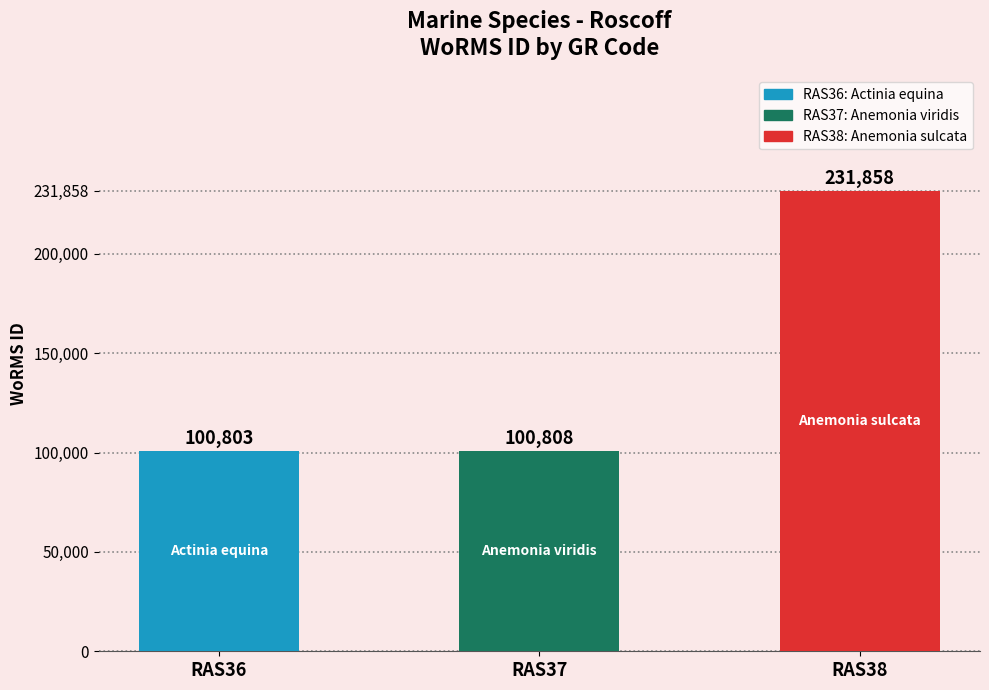

Reading left to right, what are all the values shown in this chart?

100803	100808	231858